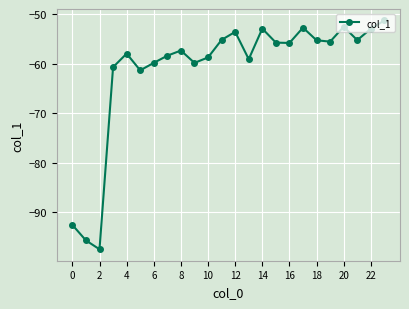

What is the average value?

-61.2